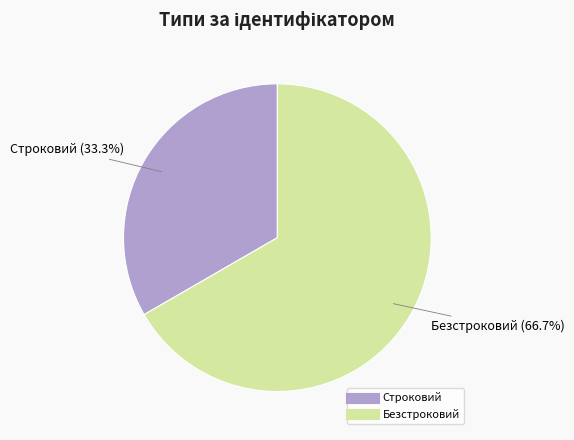

To the nearest percent, what is the combined percentage of Строковий and Безстроковий?

100%